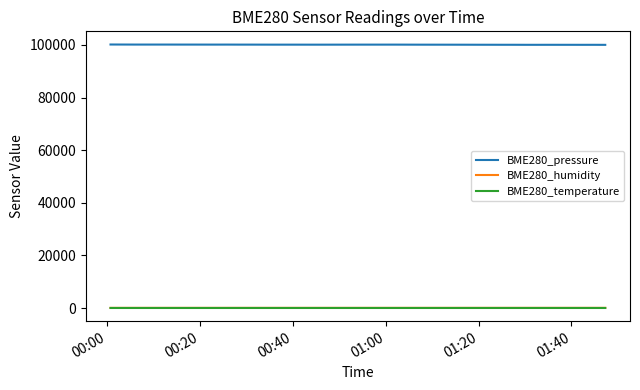

Which series has the largest total across all categories?

BME280_pressure